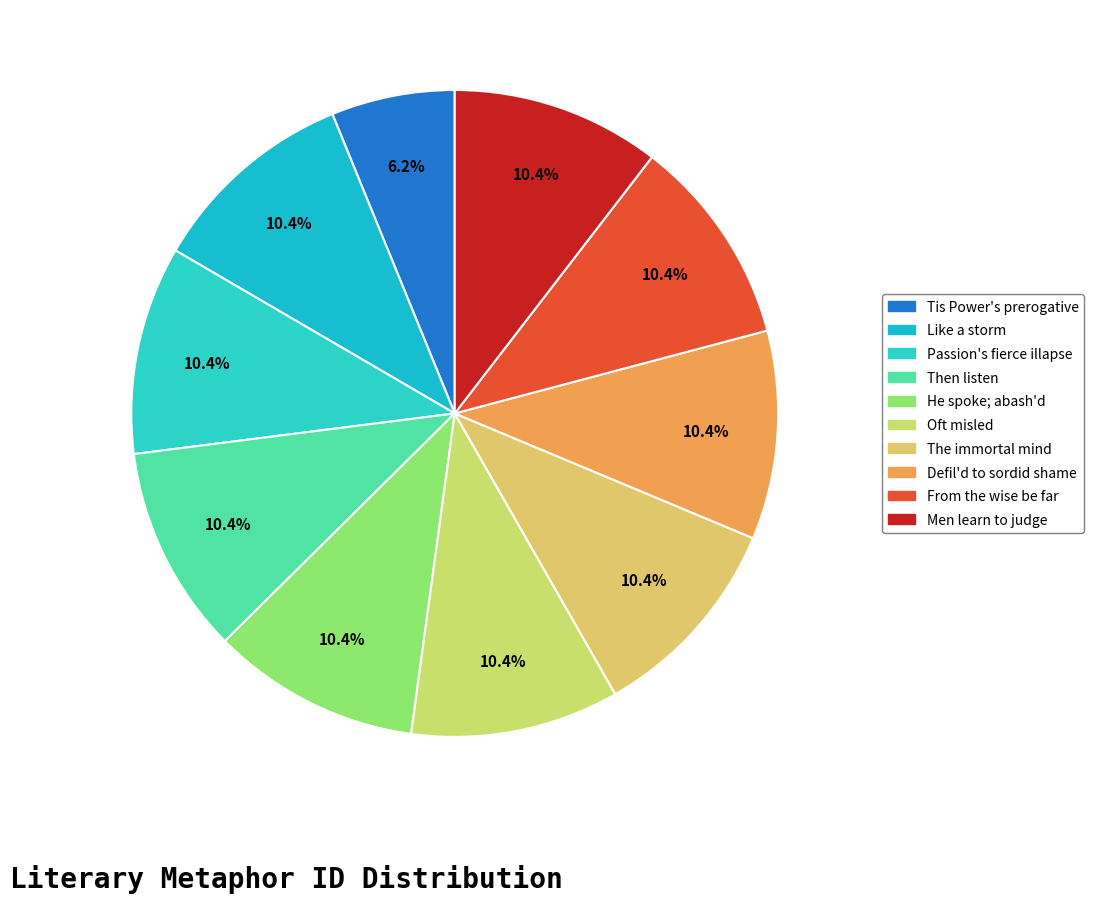

How many slices are in this pie chart?

10